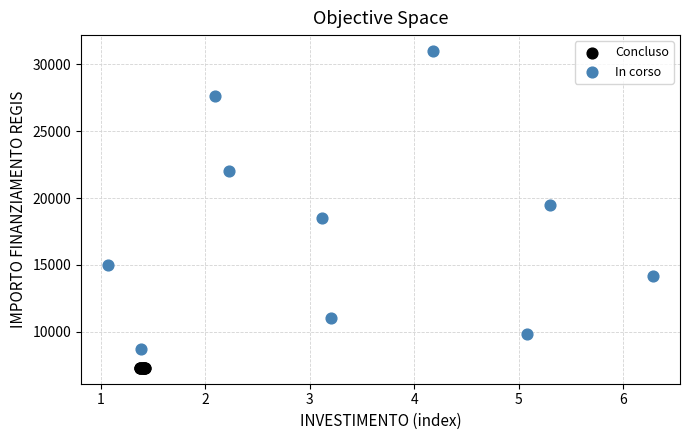

Which series contains the lowest Y value?

Concluso